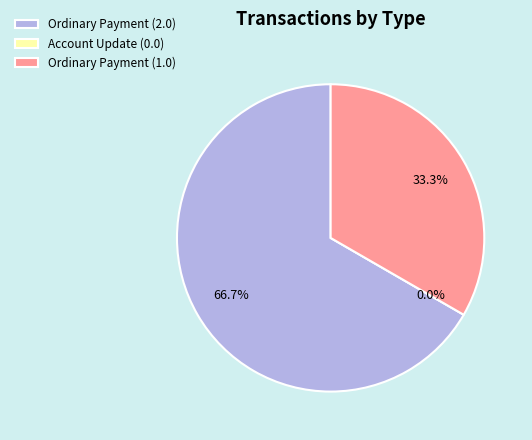

Count the number of slices in the pie.

3